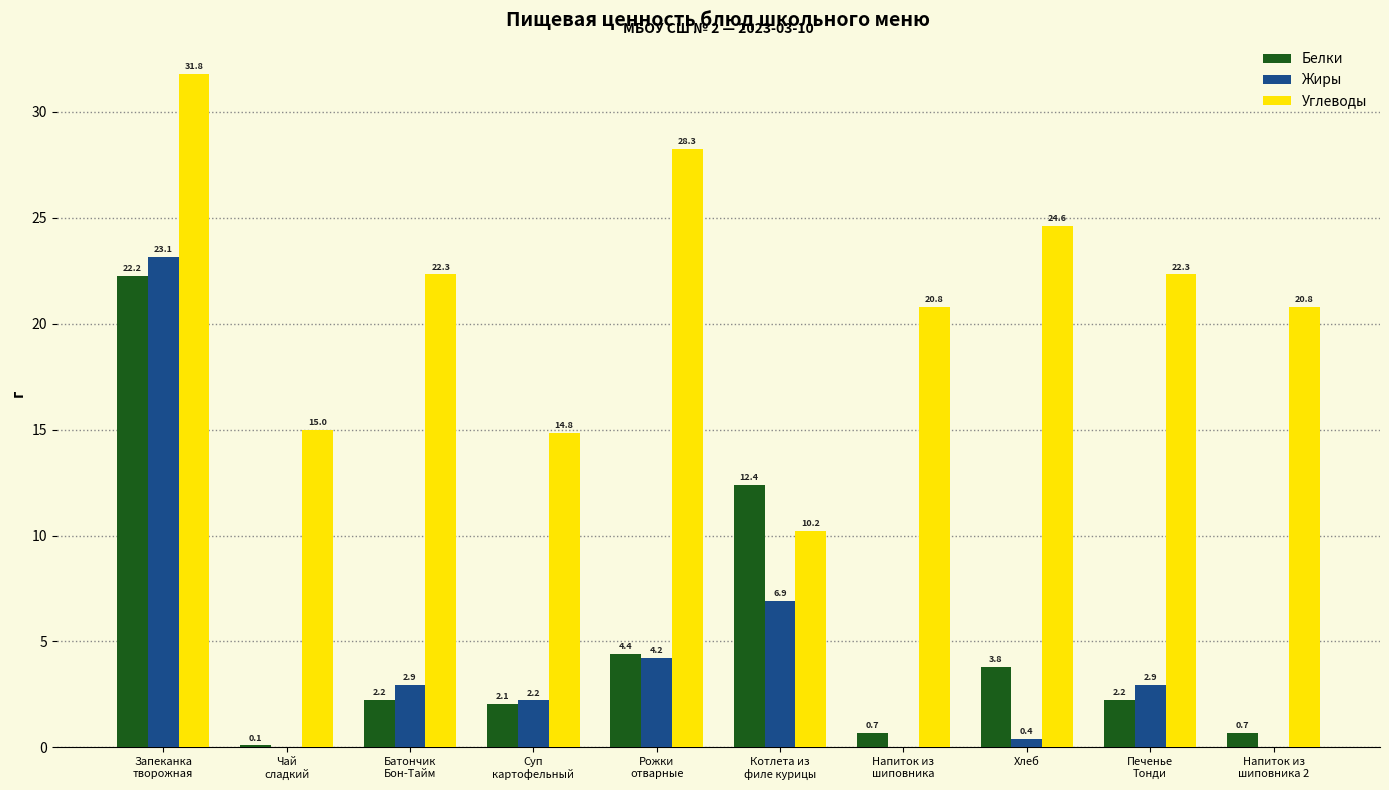

Where does the Углеводы series first go above 22?

Запеканка
творожная